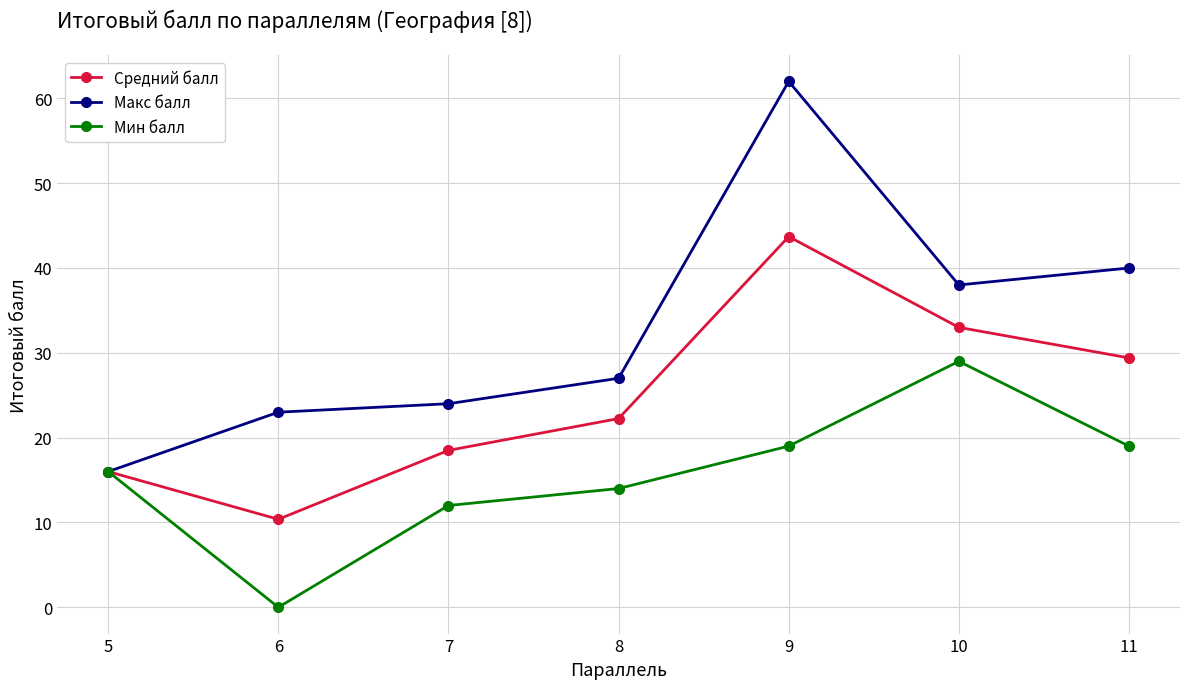

What are all the series names shown in the legend?

Средний балл, Макс балл, Мин балл